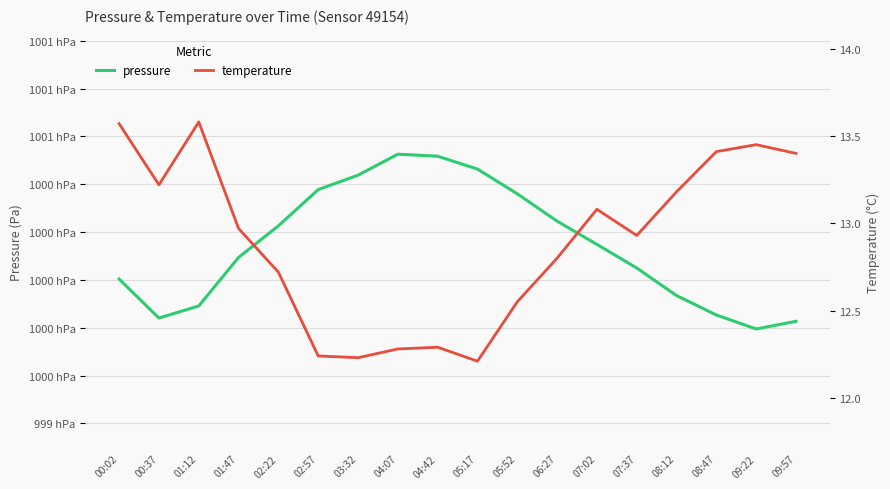

List the series in order of their overall mean, highest first.

pressure, temperature